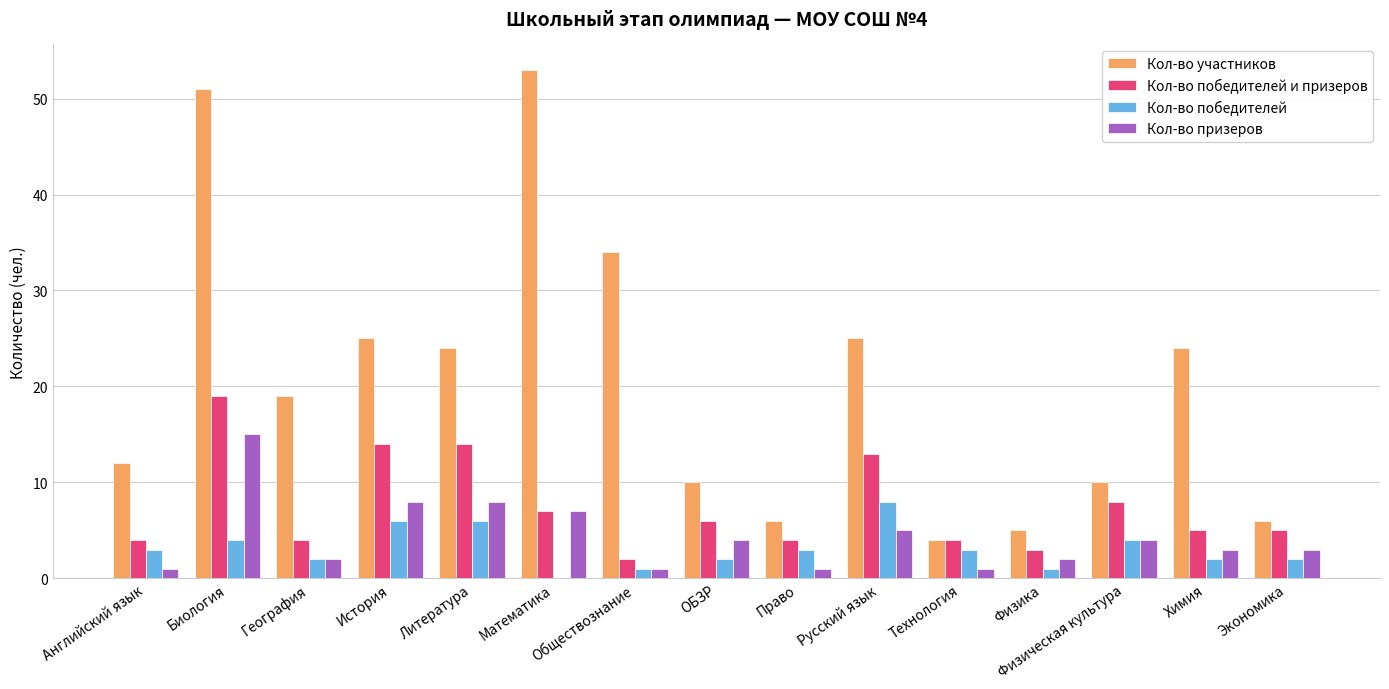

Is the value of Кол-во победителей и призеров at Обществознание greater than the value of Кол-во победителей at Русский язык?

No